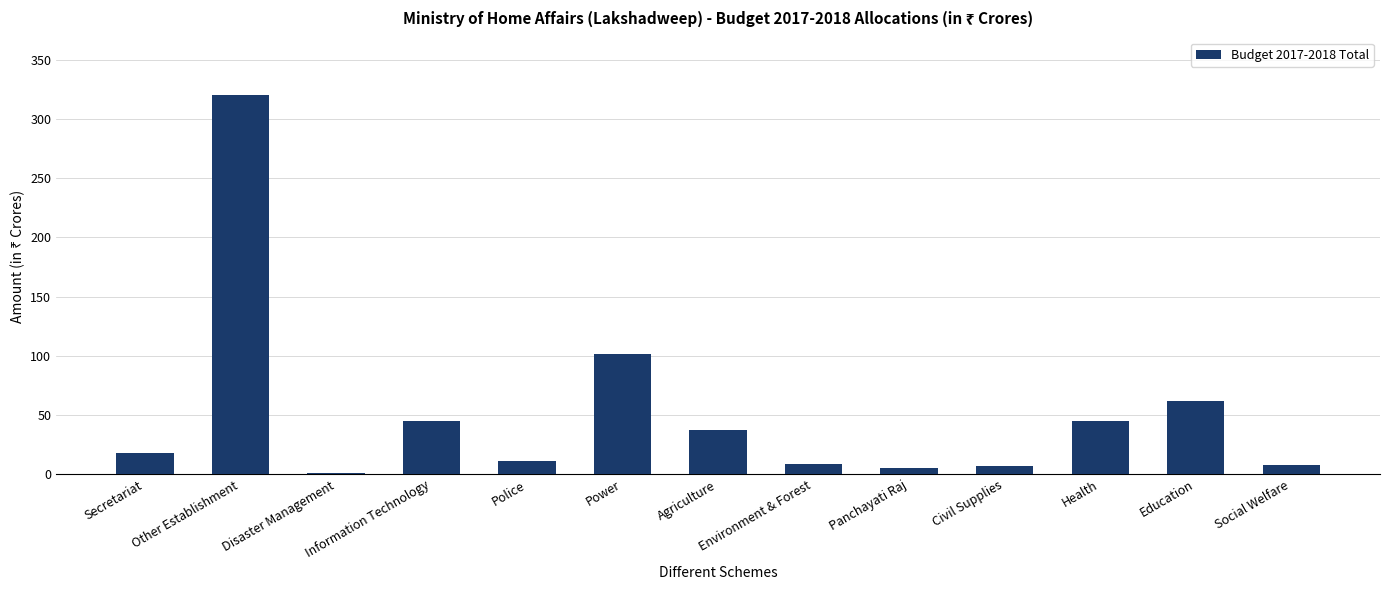

The chart shows a value of 320.5 at Other Establishment. True or false?

True